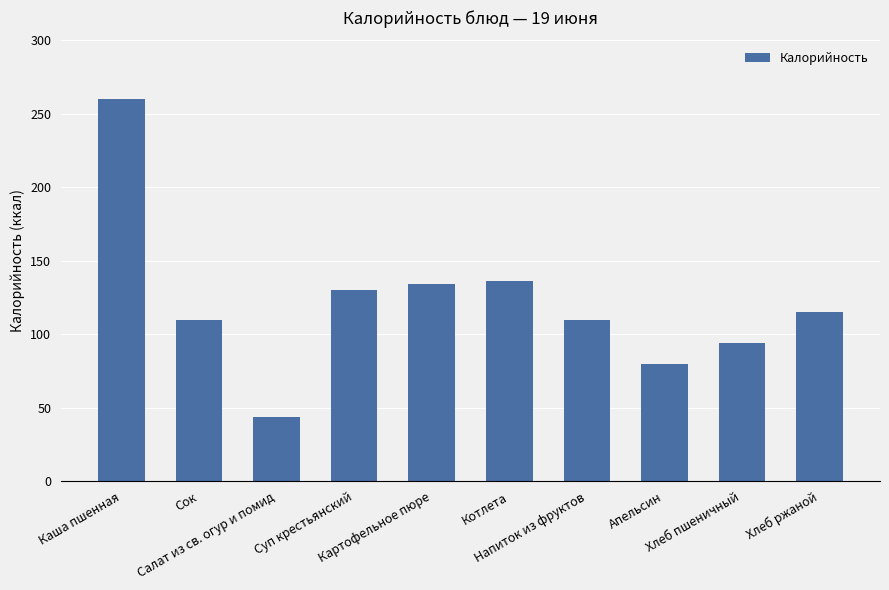

What is the change in value from Салат из св. огур и помид to Хлеб ржаной?

+71